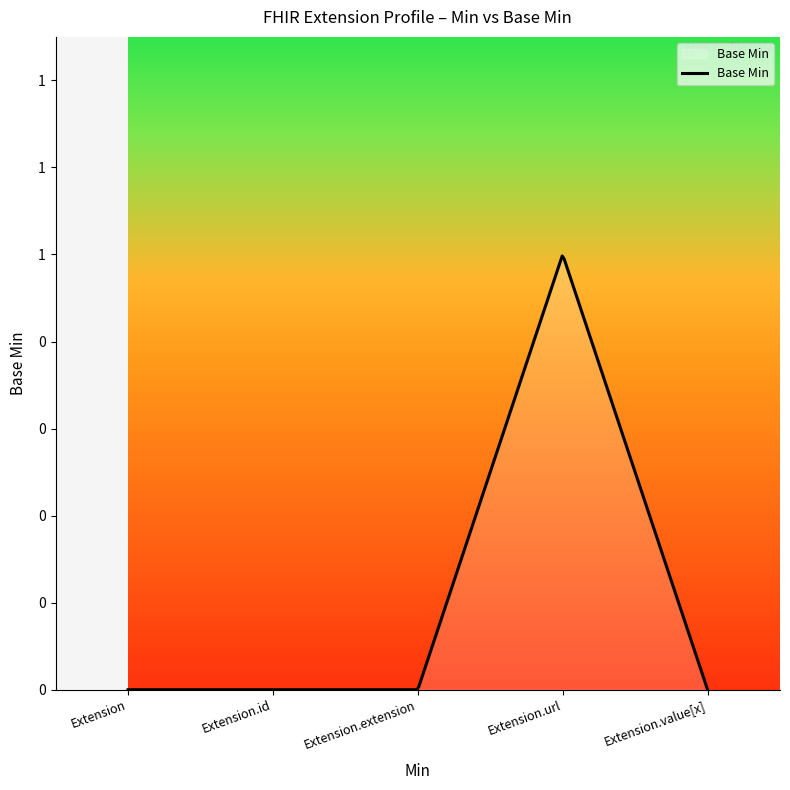

Does the chart display data point markers on the line(s)?

No